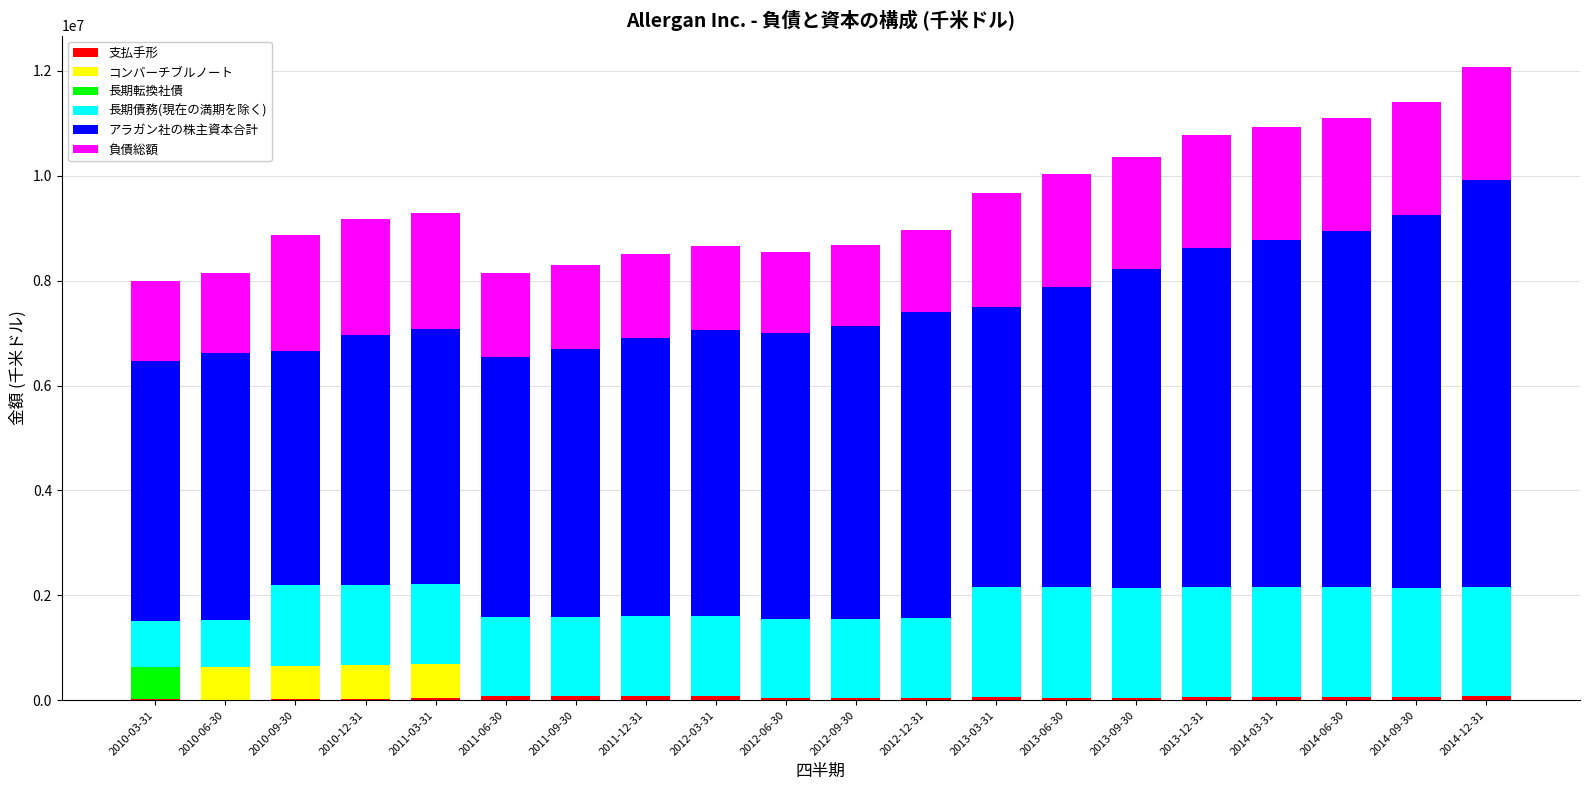

Are the bars horizontal?

No